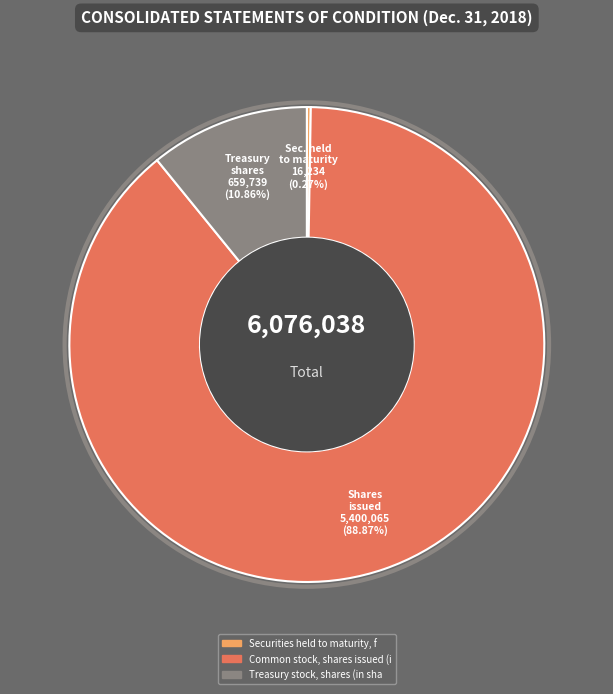

Does any single category account for the majority?

Yes